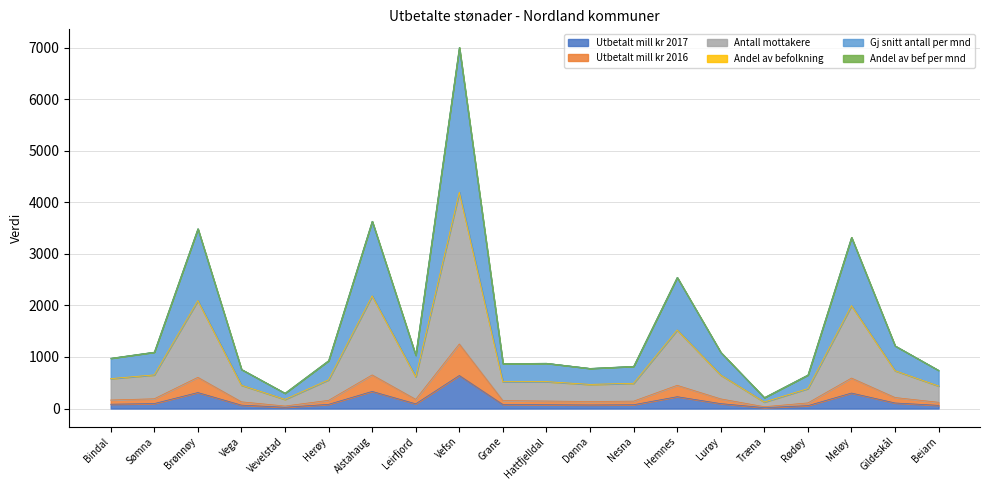

Where is Utbetalt mill kr 2017 nearest to the value 329?

Alstahaug